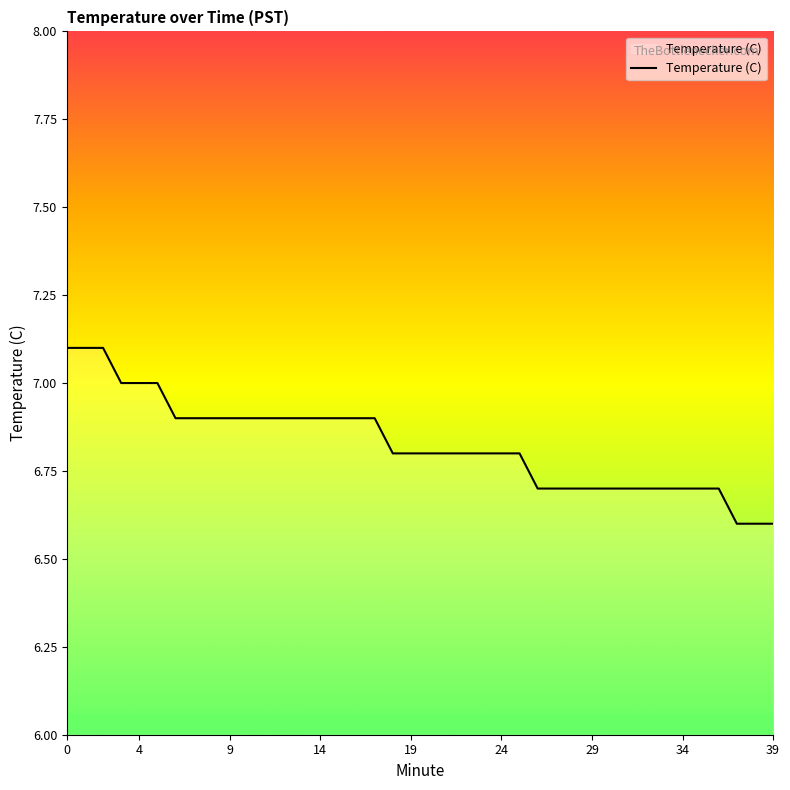

What is the maximum value shown in the chart?

7.1